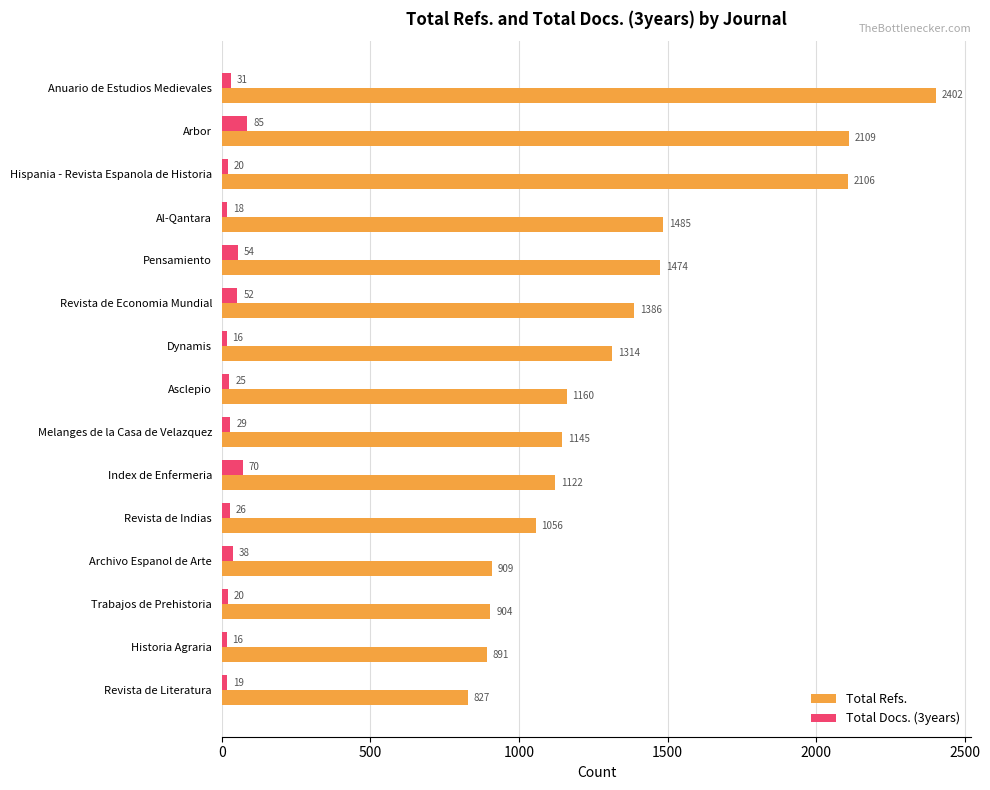

What is the maximum value for Total Docs. (3years)?

85